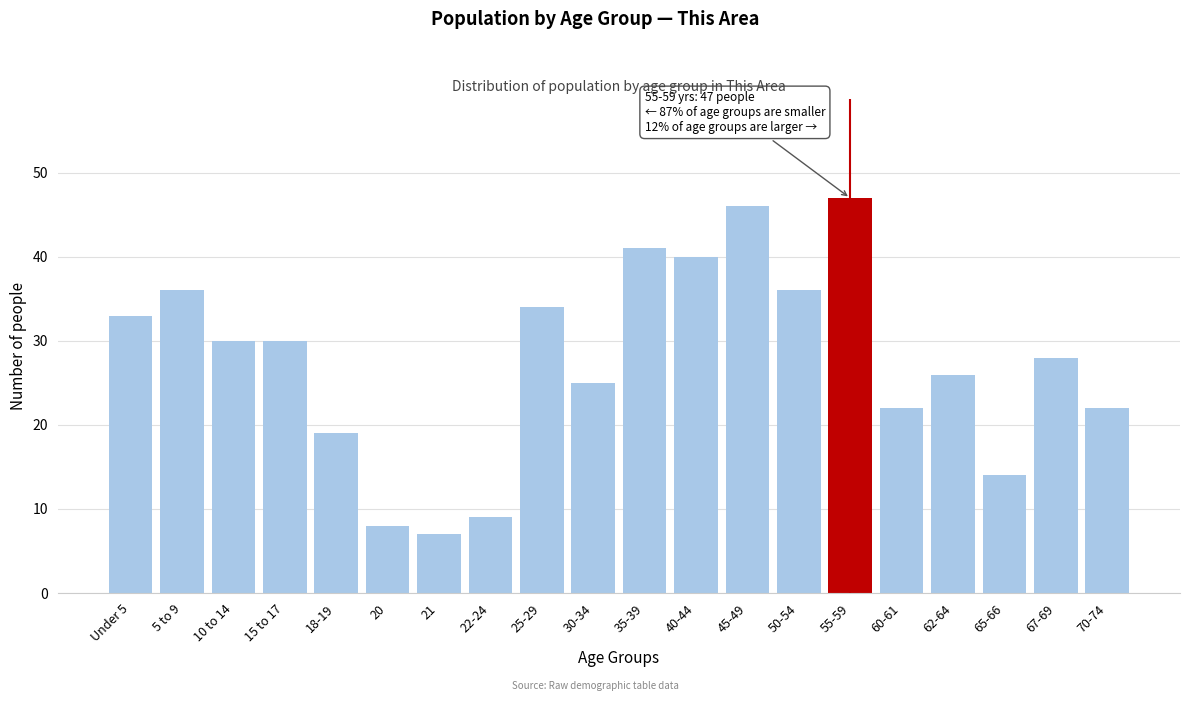

Reading left to right, what are all the values shown in this chart?

33	36	30	30	19	8	7	9	34	25	41	40	46	36	47	22	26	14	28	22